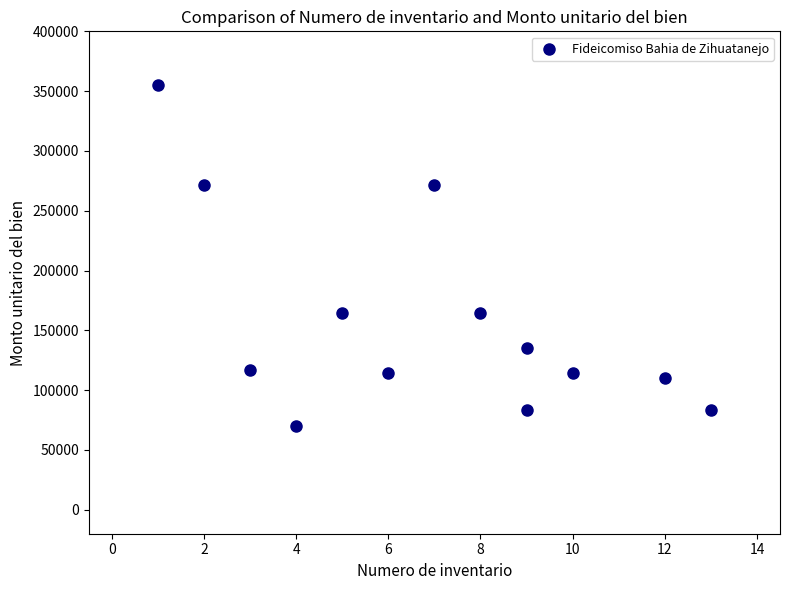

What is the range of Y values (max minus min)?

285041.0